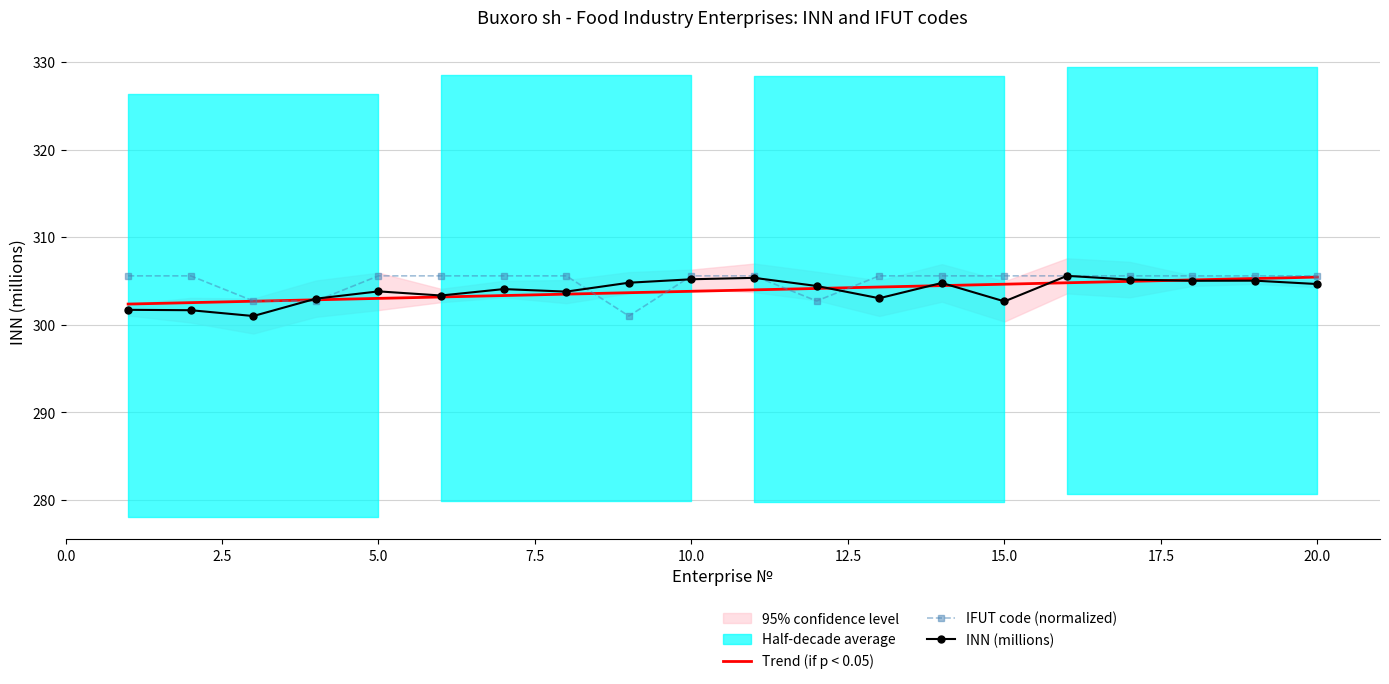

What is the difference between the maximum and minimum values in the Trend (if p < 0.05) series?

3.1